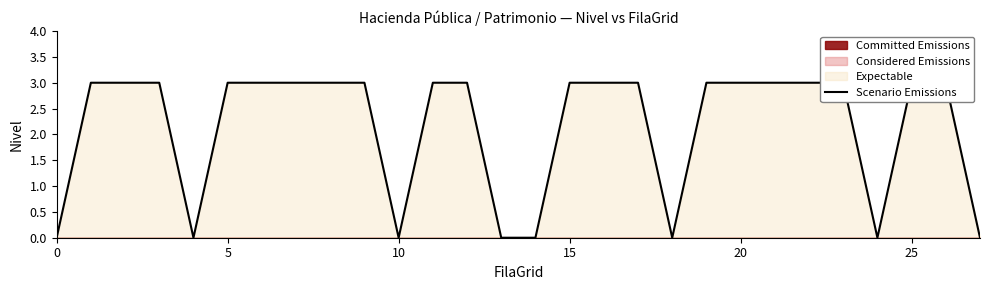

Does the chart display data point markers on the line(s)?

No